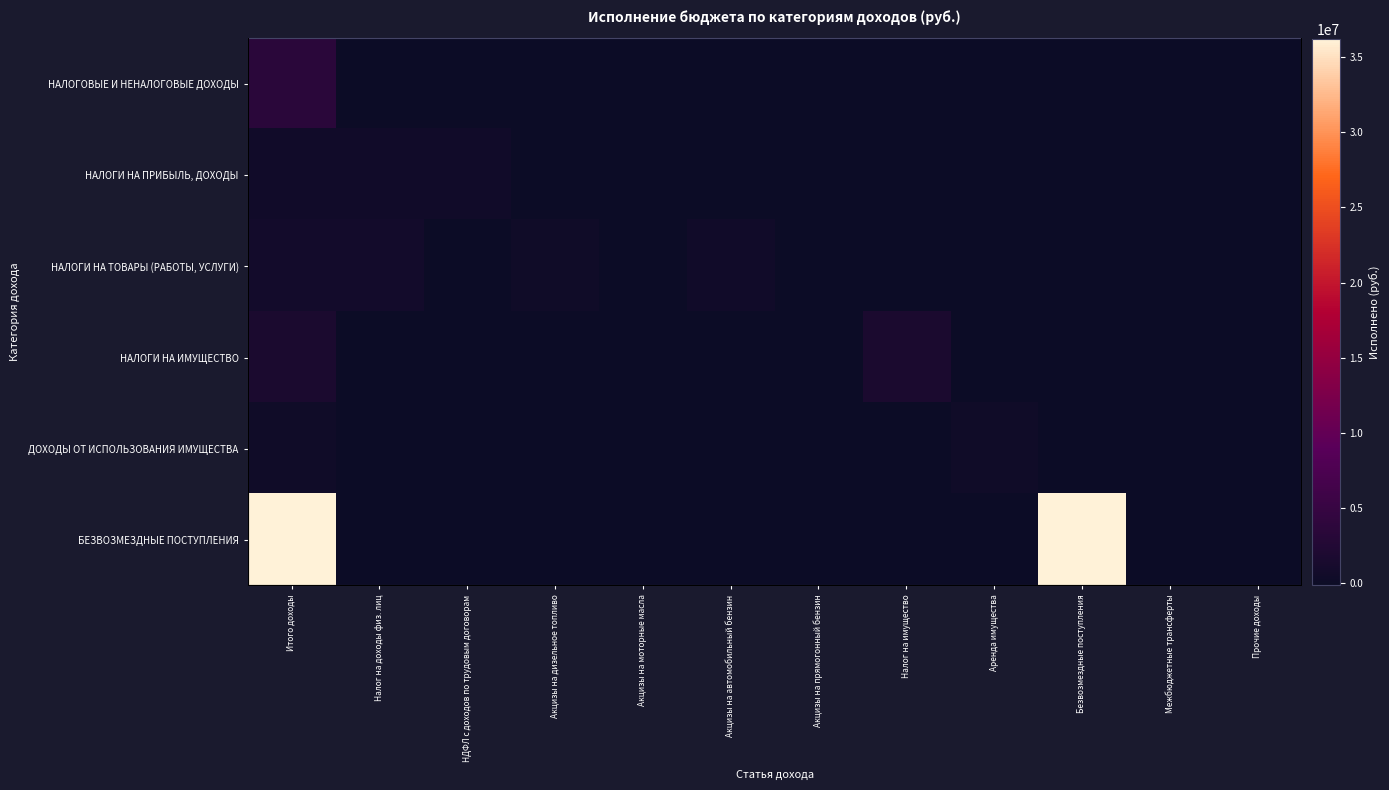

Rank the categories by НАЛОГИ НА ПРИБЫЛЬ, ДОХОДЫ value from lowest to highest.

Акцизы на дизельное топливо, Акцизы на моторные масла, Акцизы на прямогонный бензин, Налог на имущество, Аренда имущества, Безвозмездные поступления, Межбюджетные трансферты, Прочие доходы, Акцизы на автомобильный бензин, НДФЛ с доходов по трудовым договорам, Итого доходы, Налог на доходы физ. лиц